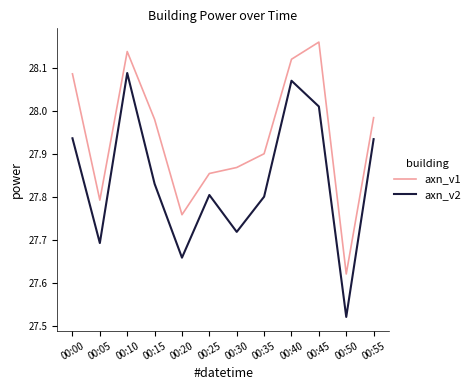

What are all the series names shown in the legend?

axn_v1, axn_v2